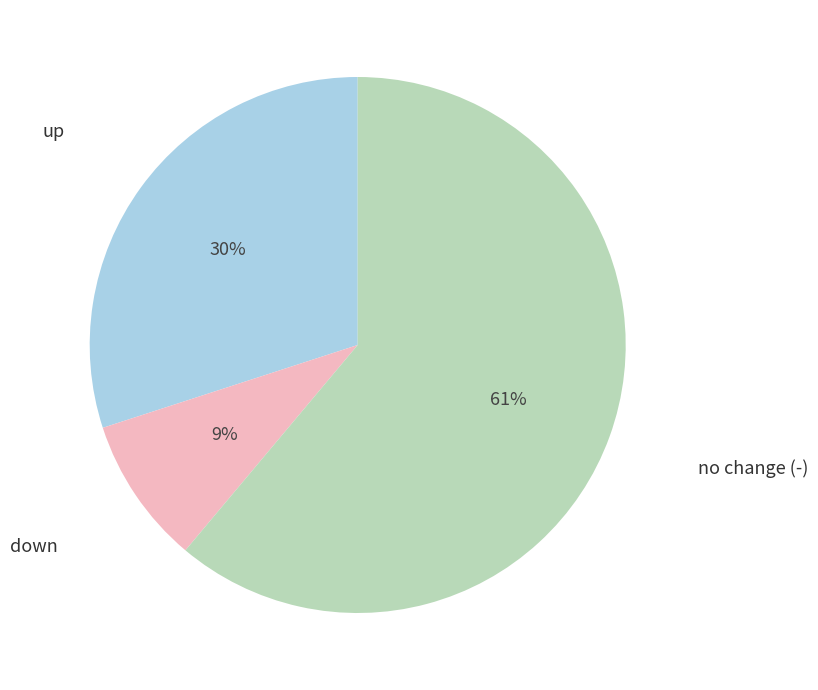

To the nearest percent, what is the average slice percentage?

33%